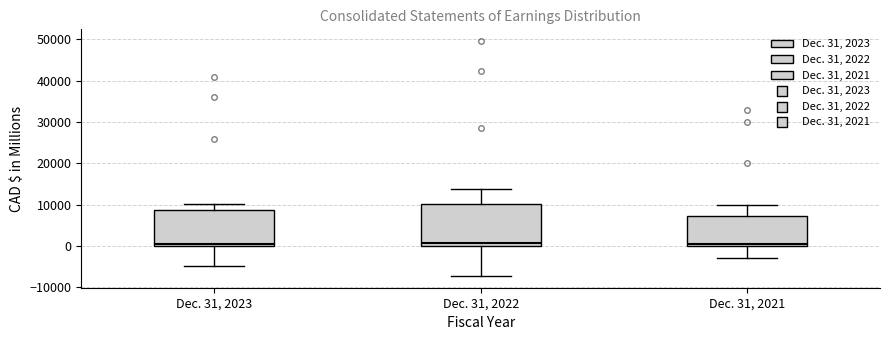

Reading left to right, read every box against the y-axis: the position of its median line, the range the box covers, and the ends of its whiskers. The values are not printed on the chart, so give them approximately, as read against the axis.

Dec. 31, 2023: median 1000, box 0 to 9000, whiskers -5000 to 10000
Dec. 31, 2022: median 1000, box 0 to 10000, whiskers -7000 to 14000
Dec. 31, 2021: median 1000, box 0 to 7000, whiskers -3000 to 10000